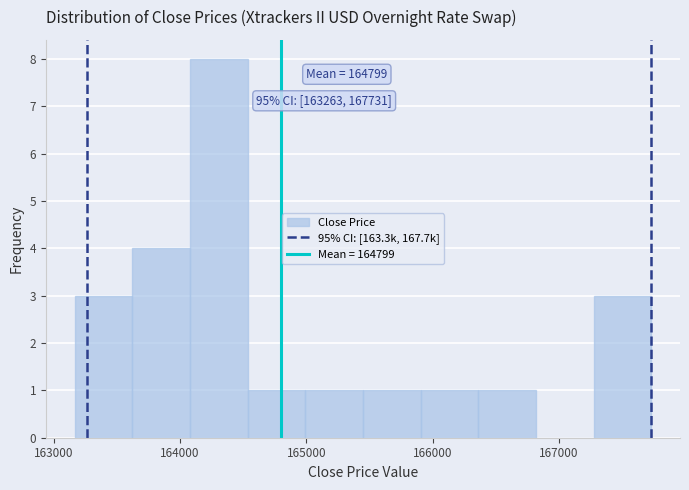

Over which range of the x-axis is the bar tallest?

164100 to 164500